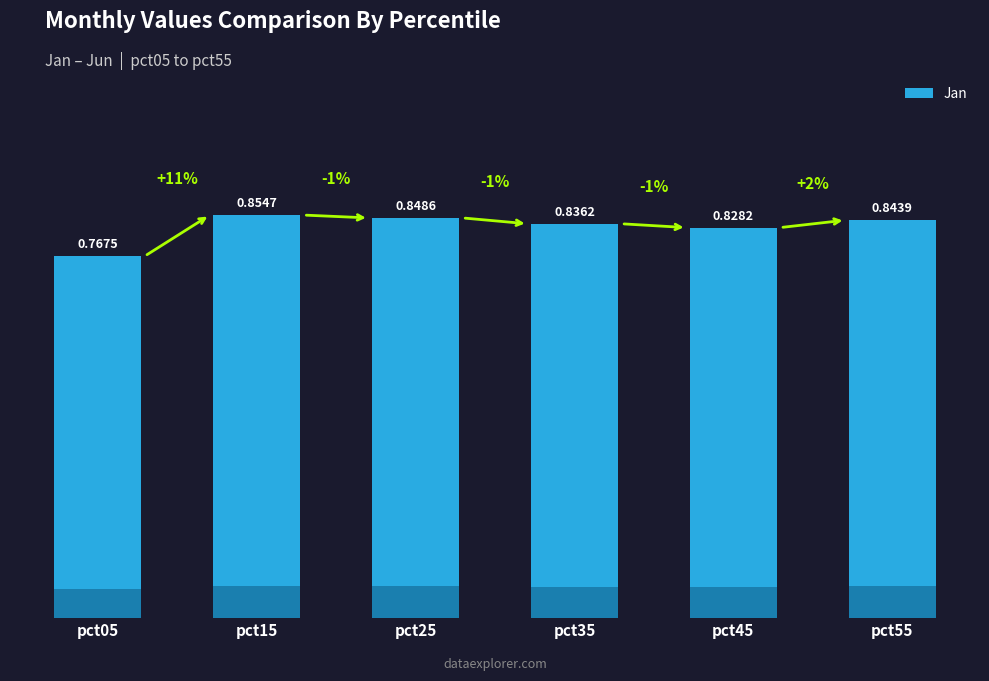

What is the sum of the values at pct05 and pct25?

1.6